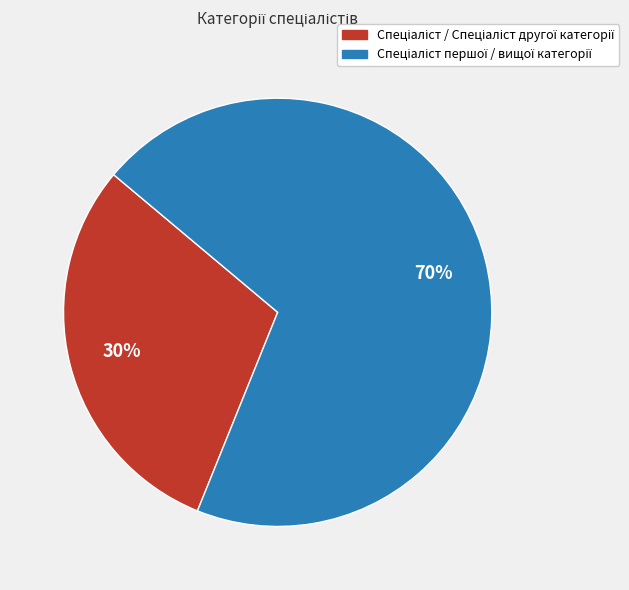

Does any single category account for the majority?

Yes